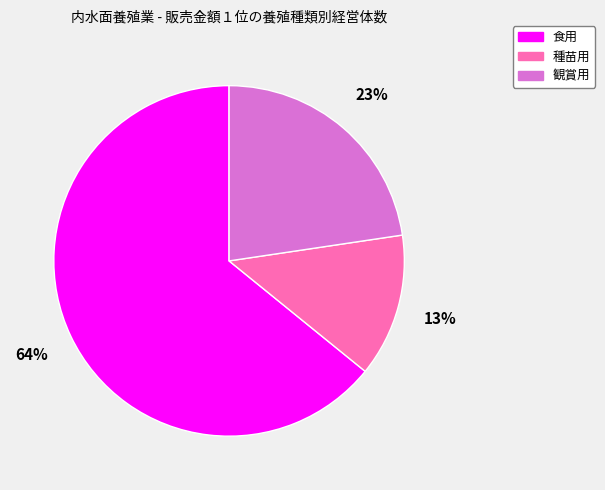

Which has a higher value, 食用 or 観賞用?

食用